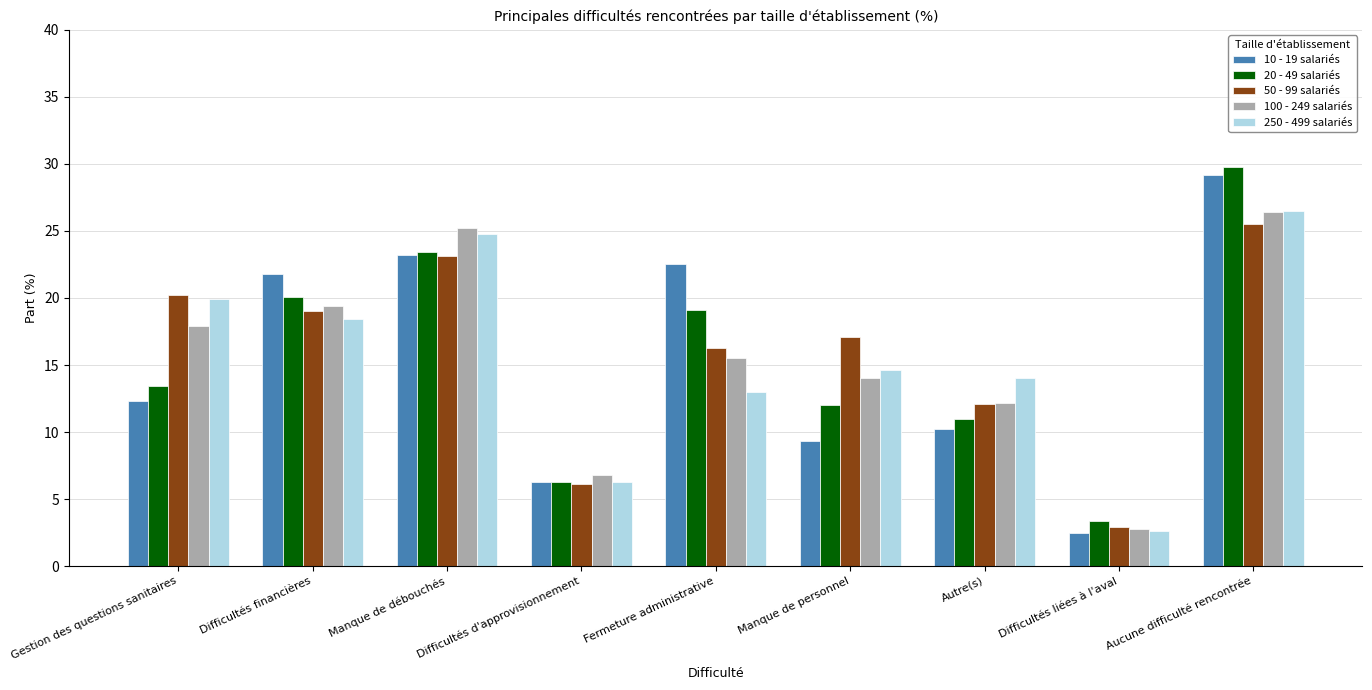

At which category does the chart reach its minimum across all series?

Difficultés liées à l'aval